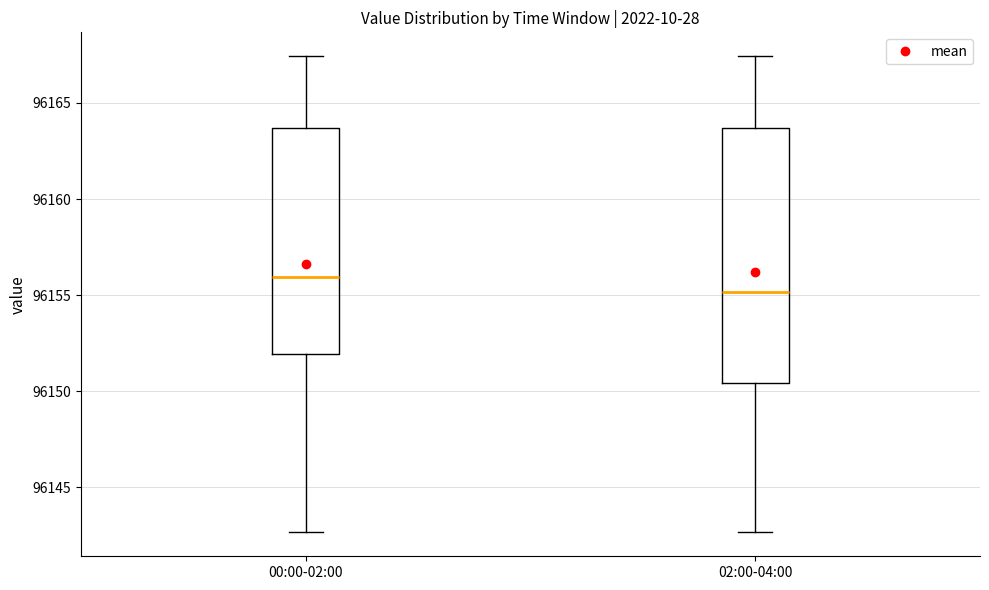

Reading left to right, transcribe this box plot: for each box, give where its median line is, the range the box spans, and where its two whiskers end, as read against the y-axis. The values are not printed on the chart, so give them approximately, as read against the axis.

00:00-02:00: median 96156.0, box 96152.0 to 96163.5, whiskers 96142.5 to 96167.5
02:00-04:00: median 96155.0, box 96150.5 to 96163.5, whiskers 96142.5 to 96167.5